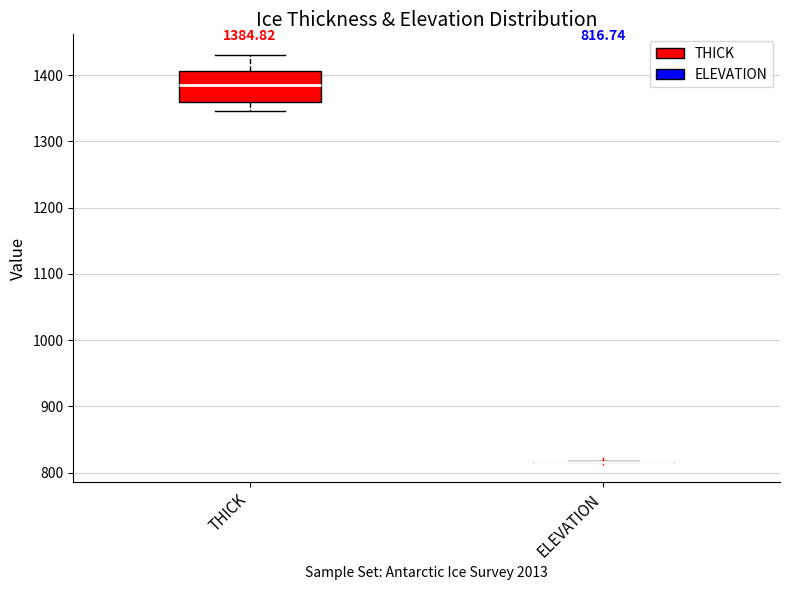

Comparing the boxes themselves (not the whiskers), which one is the tallest?

THICK